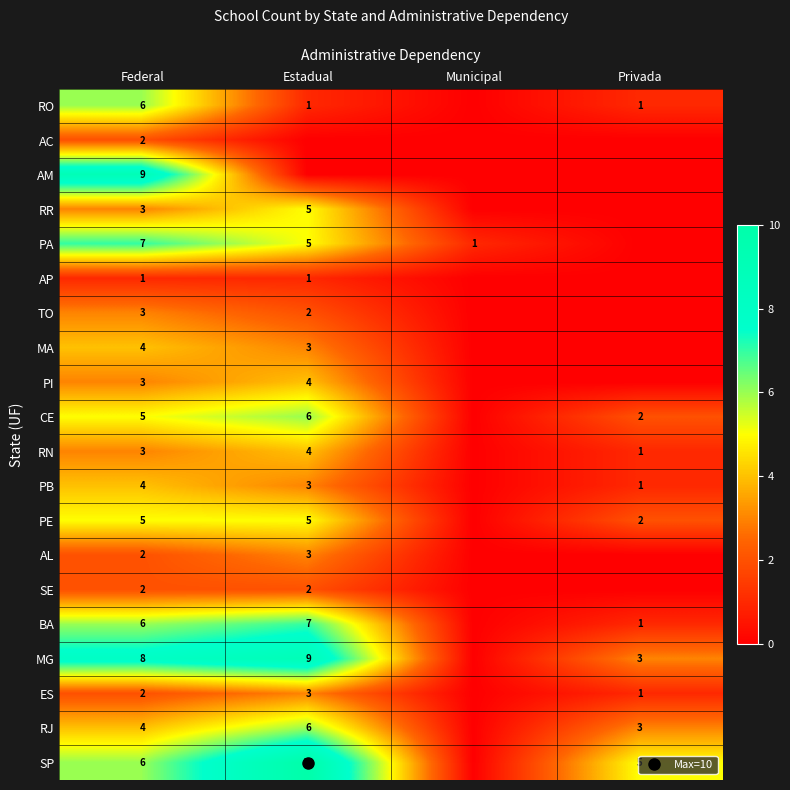

True or false: AC has a value of 0 at Municipal.

True